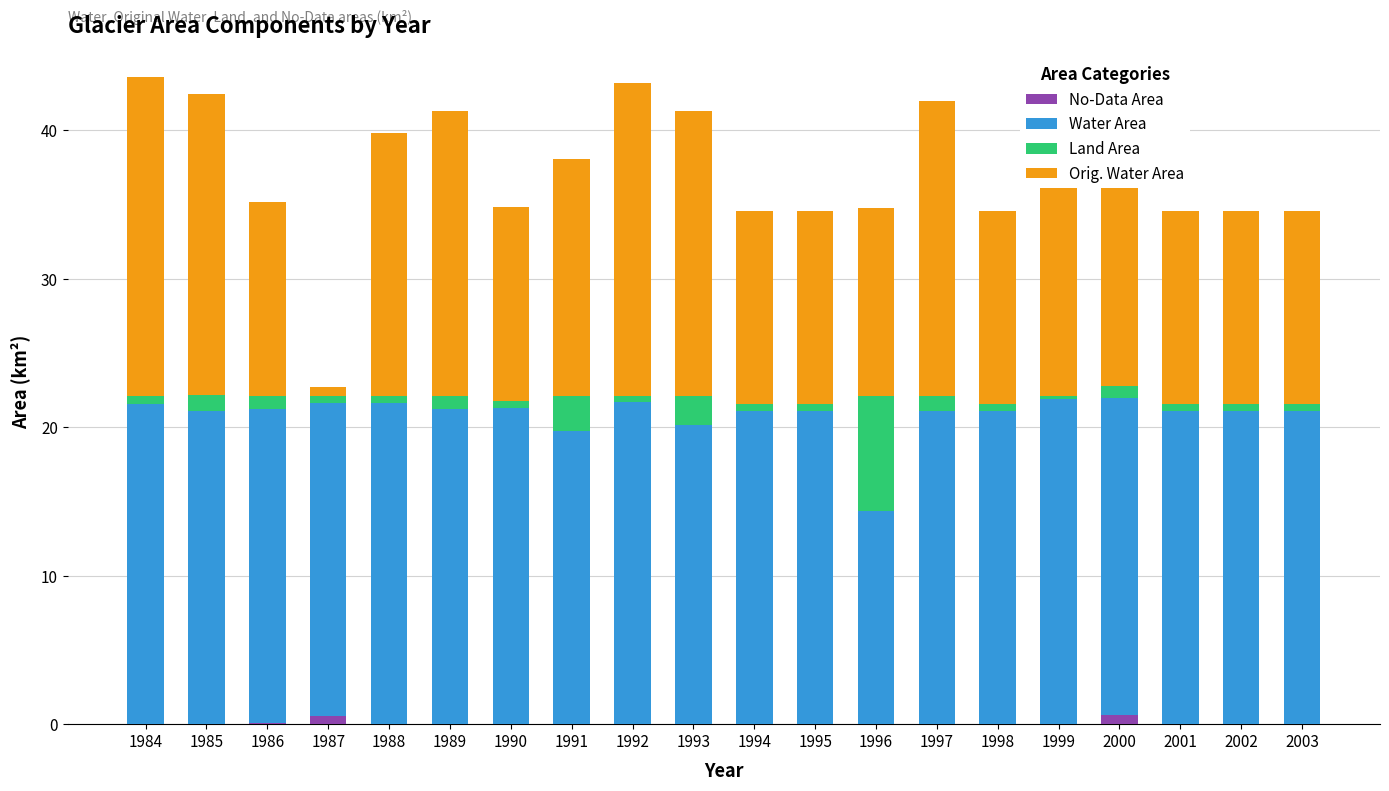

At how many categories does at least one series exceed 14?

20